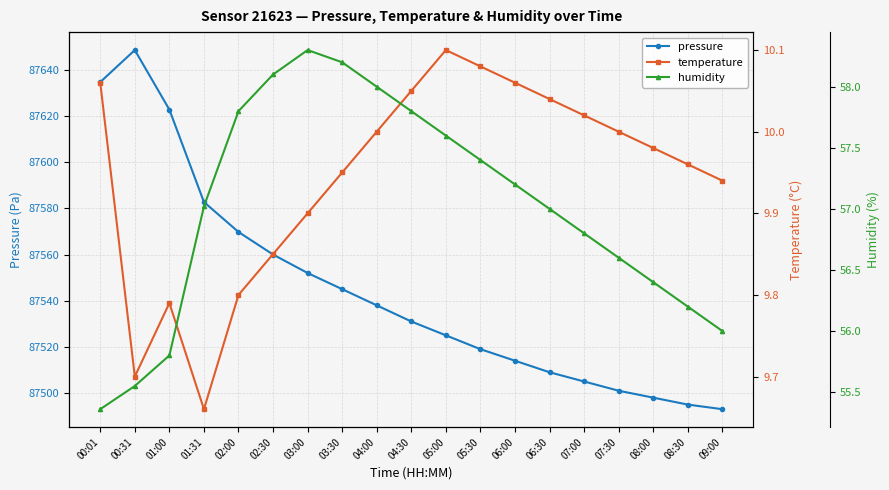

What is the value of the temperature point at the 3rd from the left?

9.8